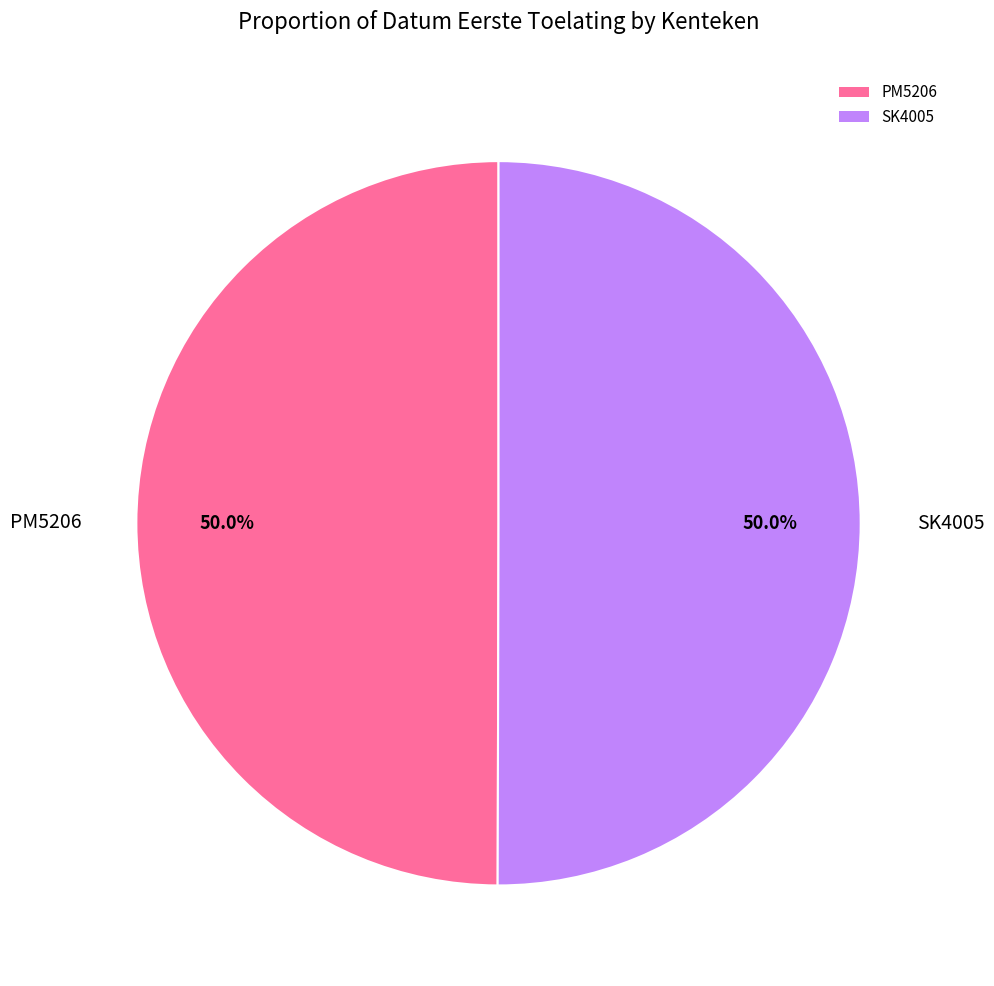

What is the total percentage of PM5206 and SK4005?

100.0%